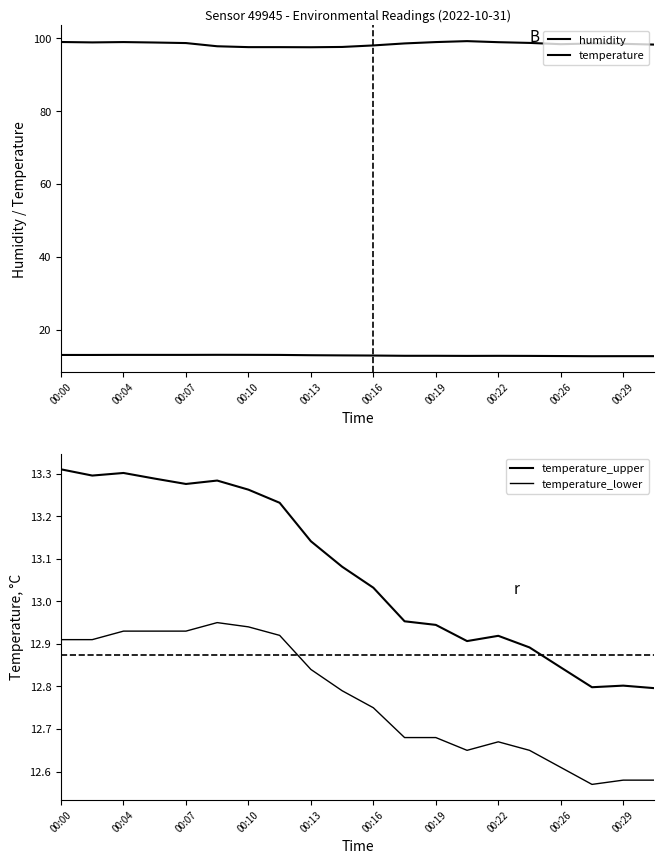

How many values in the humidity series exceed 98?

15